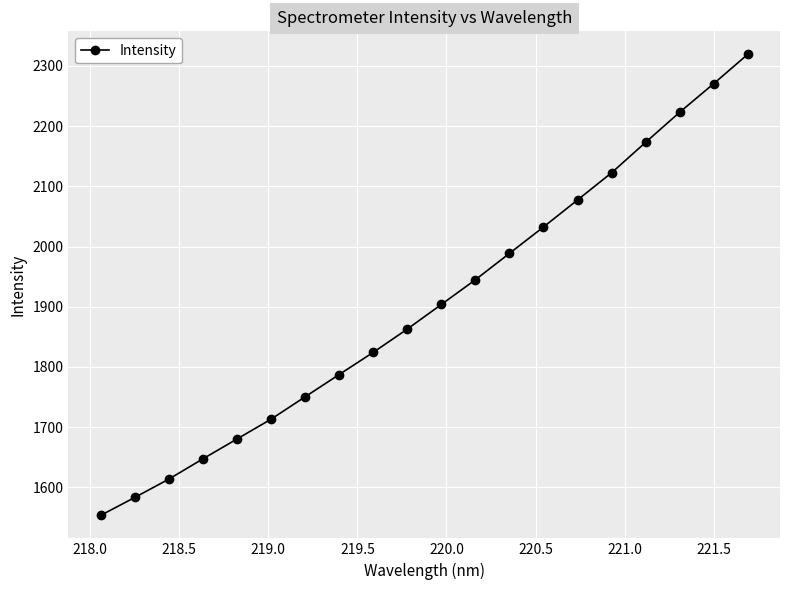

What is the value of the 9th point from the left?

1824.3